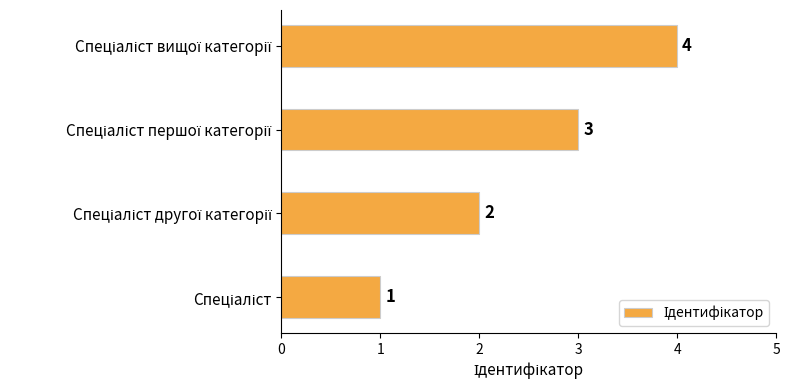

What is the sum of all values?

10